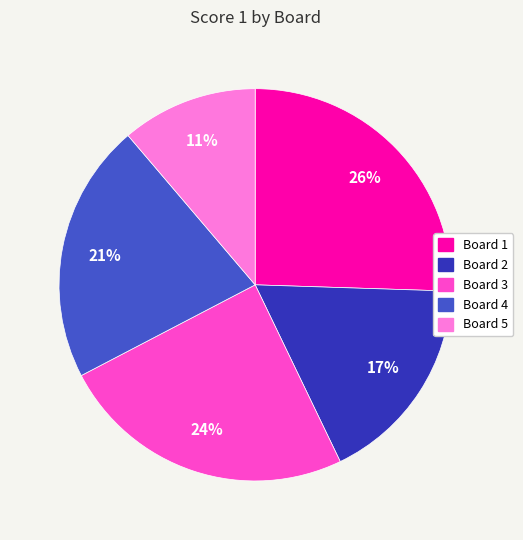

Is there any slice that represents more than half of the pie?

No